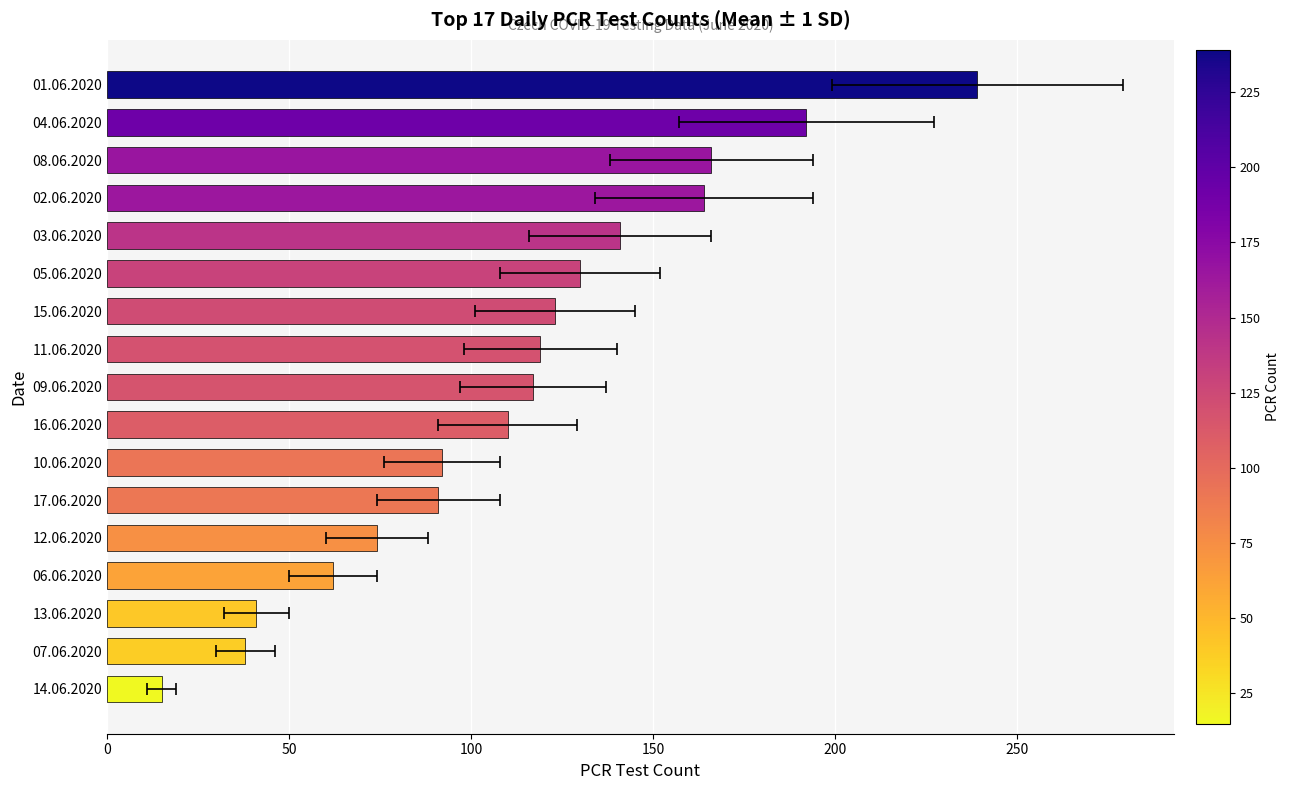

What is the average value?

113